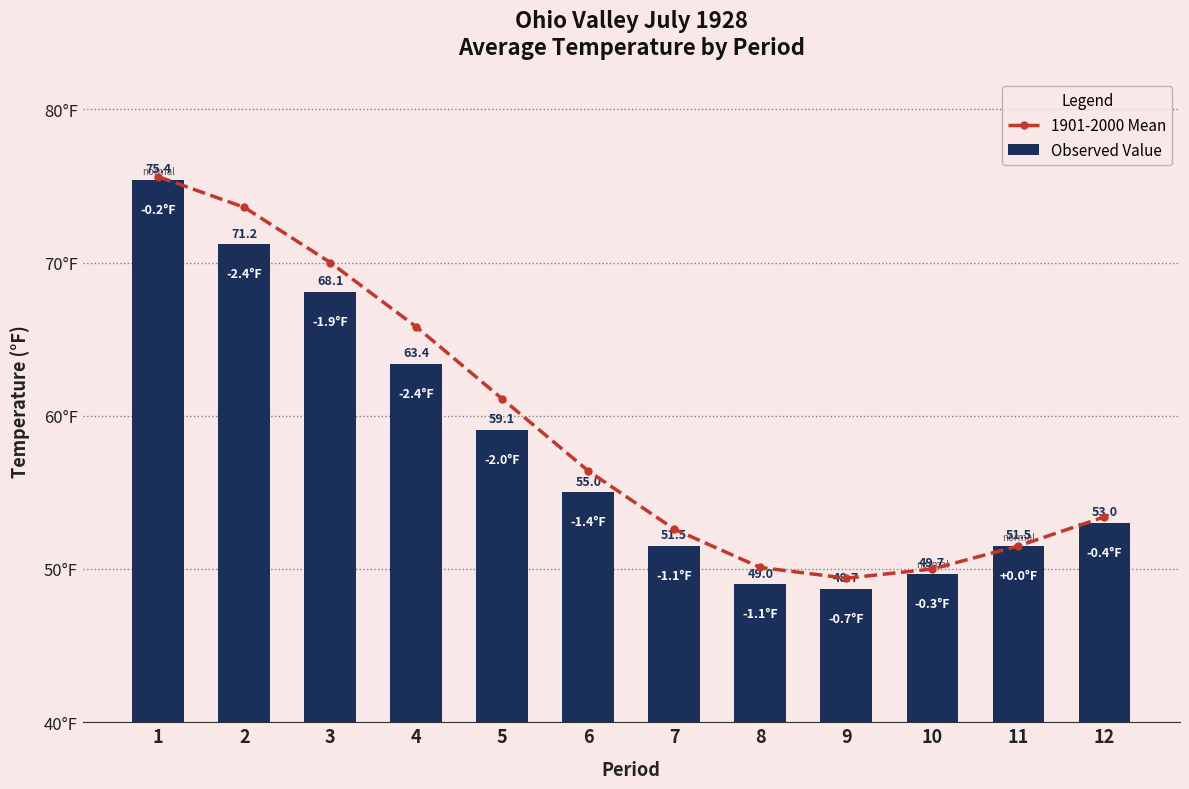

What are all the series names shown in the legend?

1901-2000 Mean, Observed Value